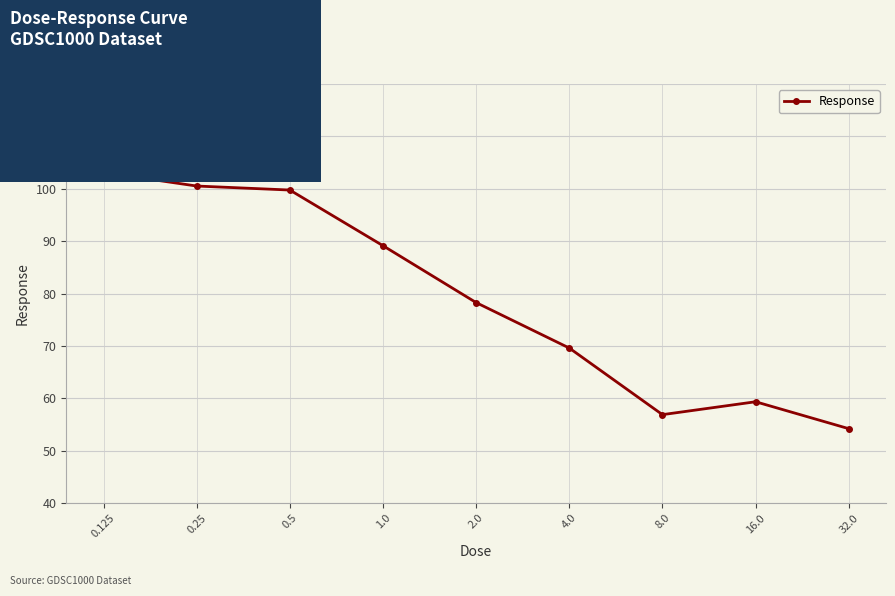

What is the value of the 7th point from the left?

56.9